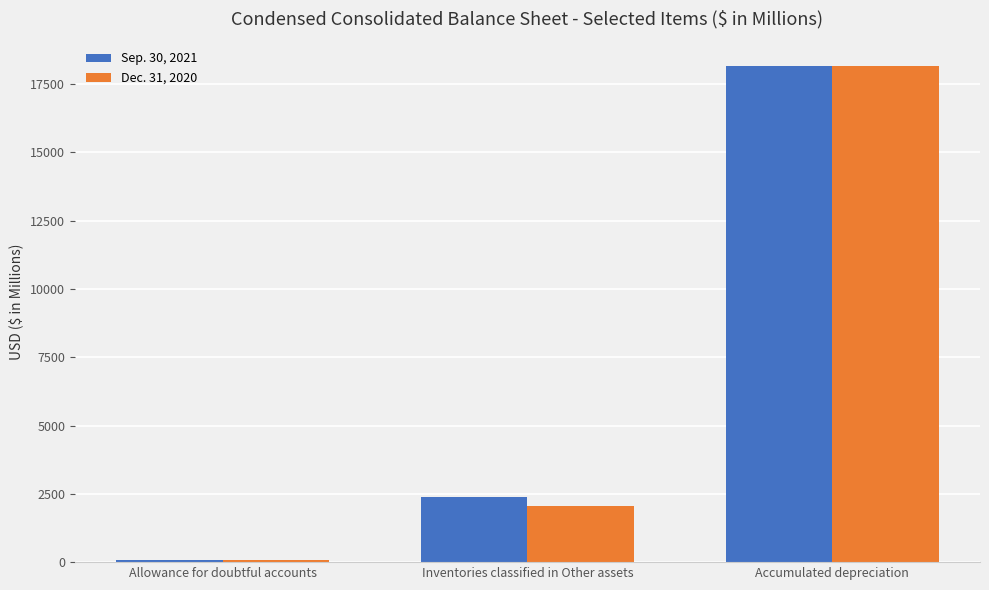

Count the Dec. 31, 2020 values in the range 67 to 18162.

3